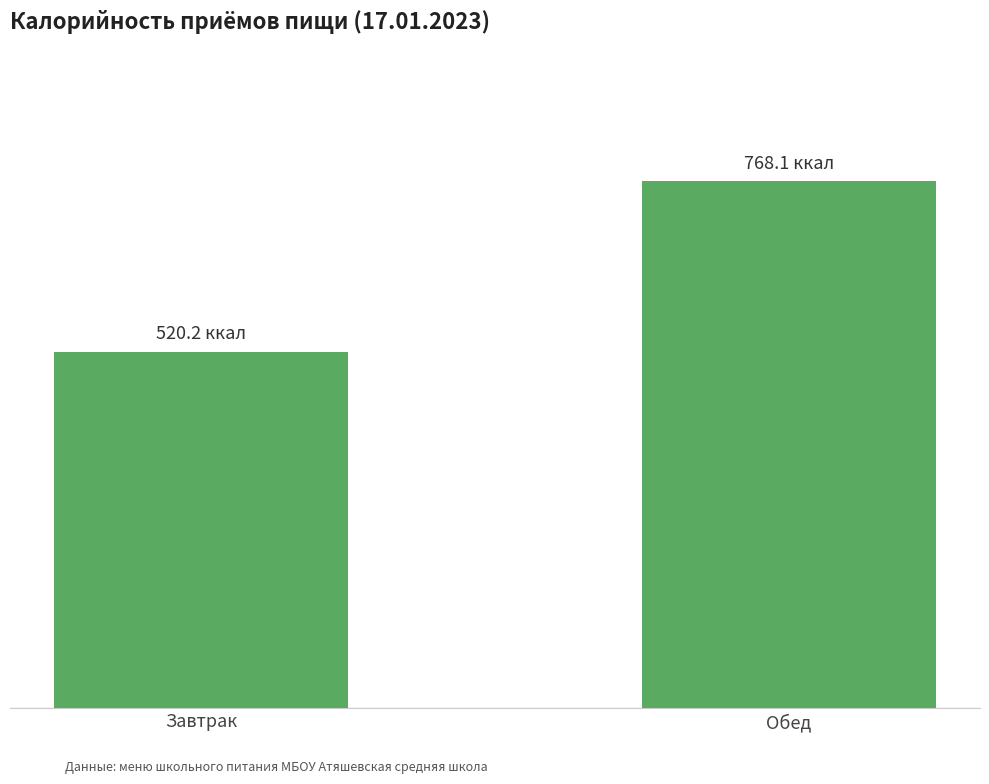

Approximately how many times larger is the value at Завтрак compared to Обед?

0.7